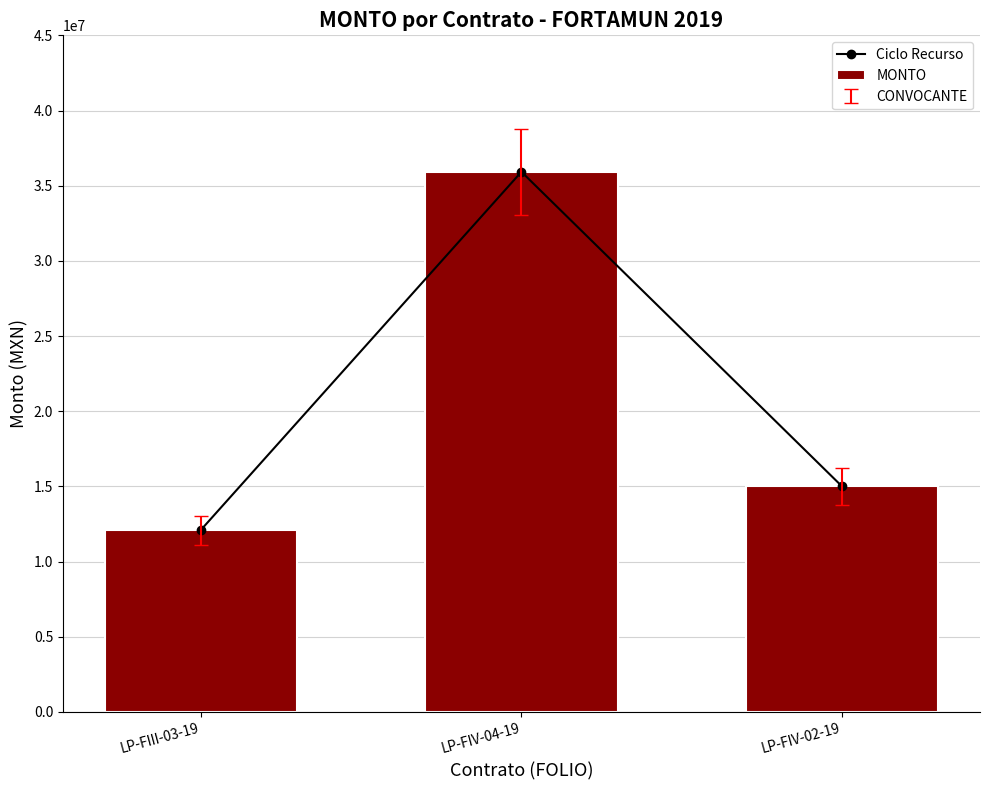

What is the label of the 3rd bar from the left?

LP-FIV-02-19